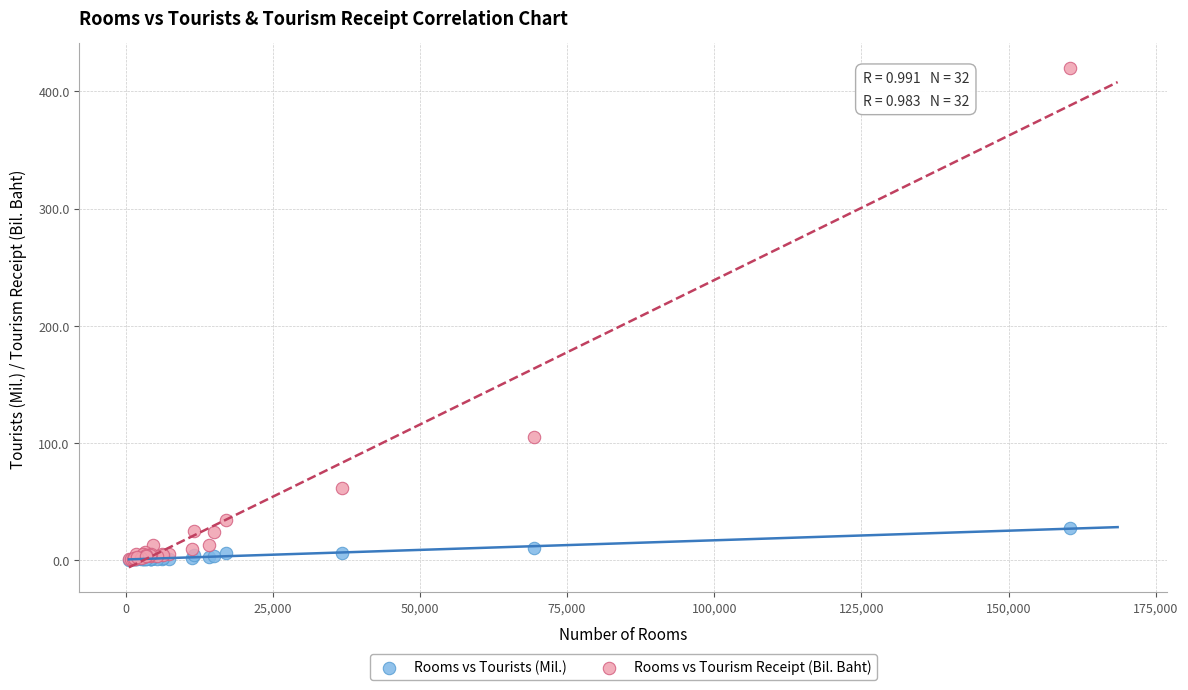

Which series reaches the maximum Y coordinate?

Rooms vs Tourism Receipt (Bil. Baht)